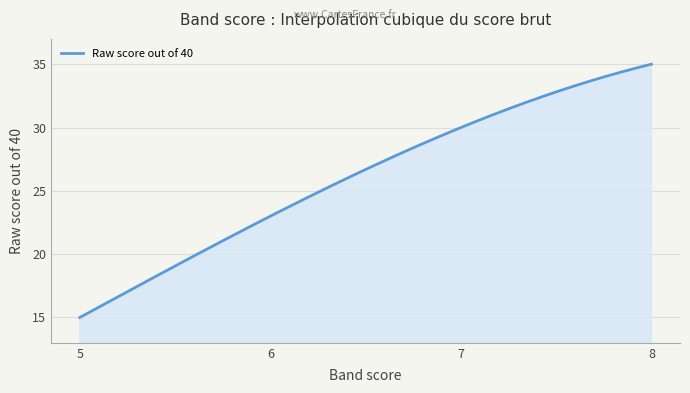

What is the greatest value displayed?

35.0